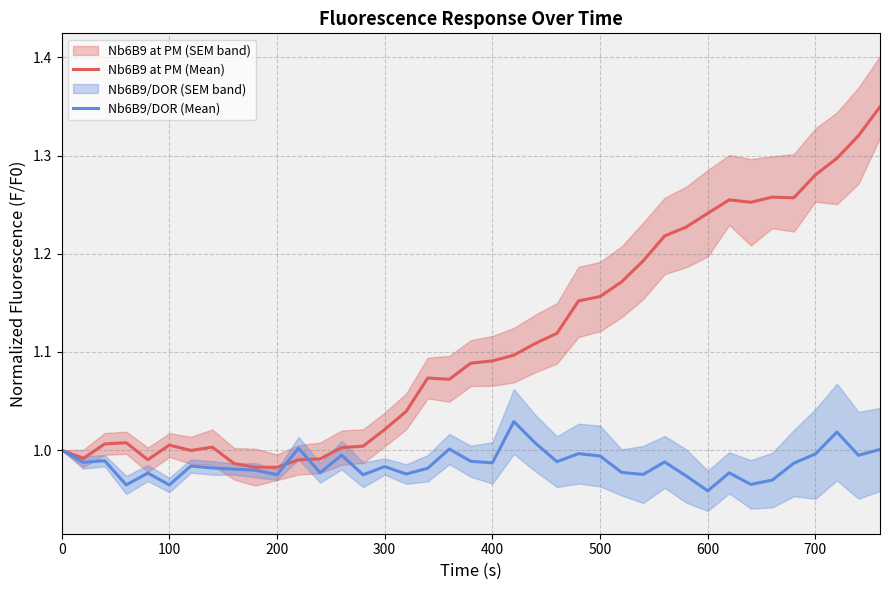

Is this an area chart (filled region under the line)?

No